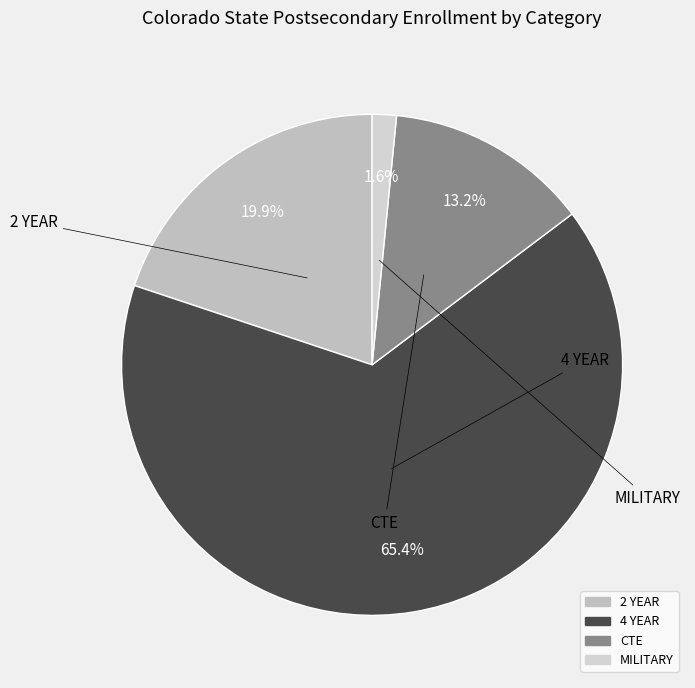

Rank the categories by value from lowest to highest.

MILITARY, CTE, 2 YEAR, 4 YEAR